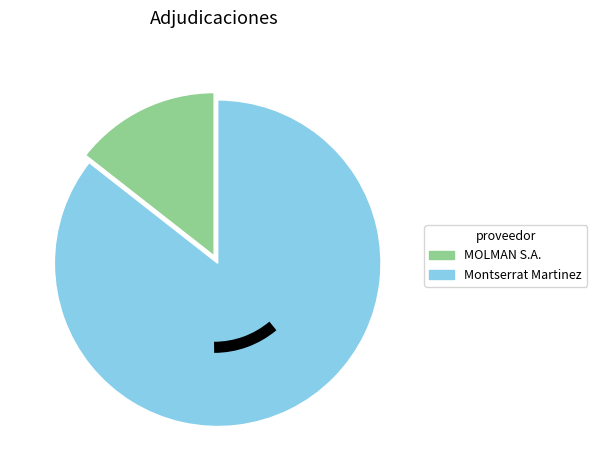

True or false: Montserrat Martinez accounts for 99% of the total.

False